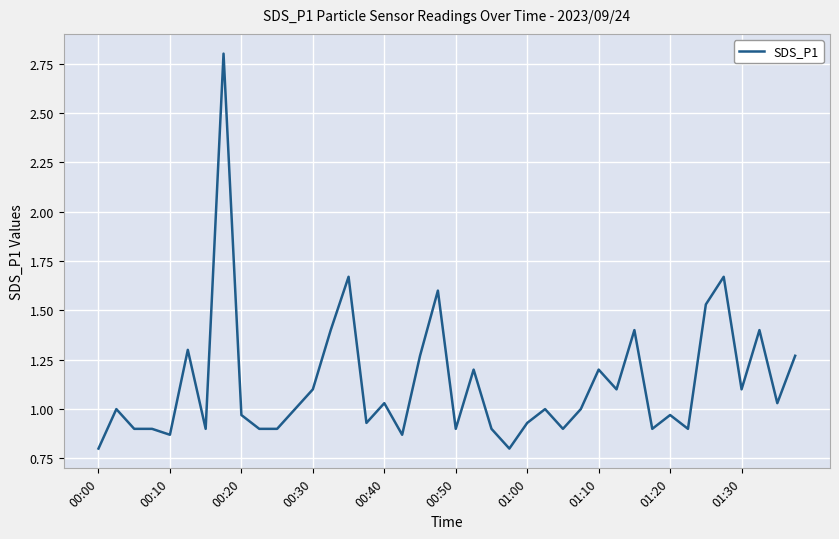

How many categories are shown in the chart?

40